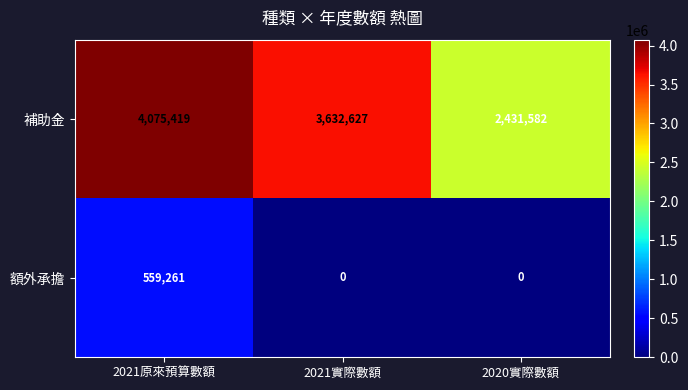

Which series changed the most between 2021實際數額 and 2020實際數額?

補助金